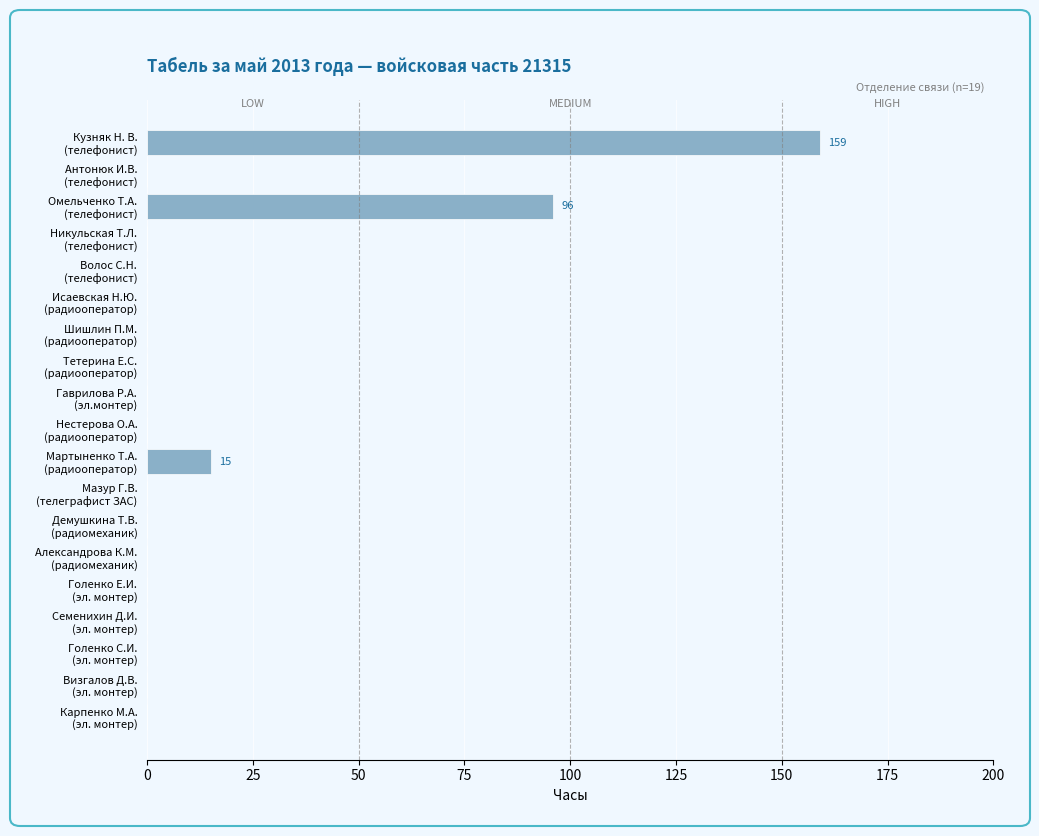

What is the maximum value shown in the chart?

159